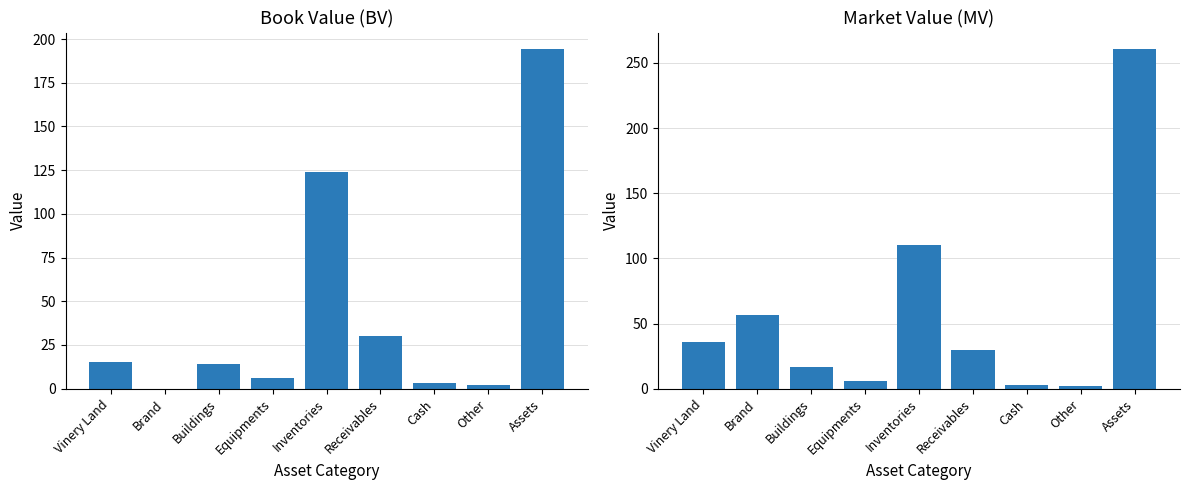

What is the label of the 9th bar from the right?

Vinery Land